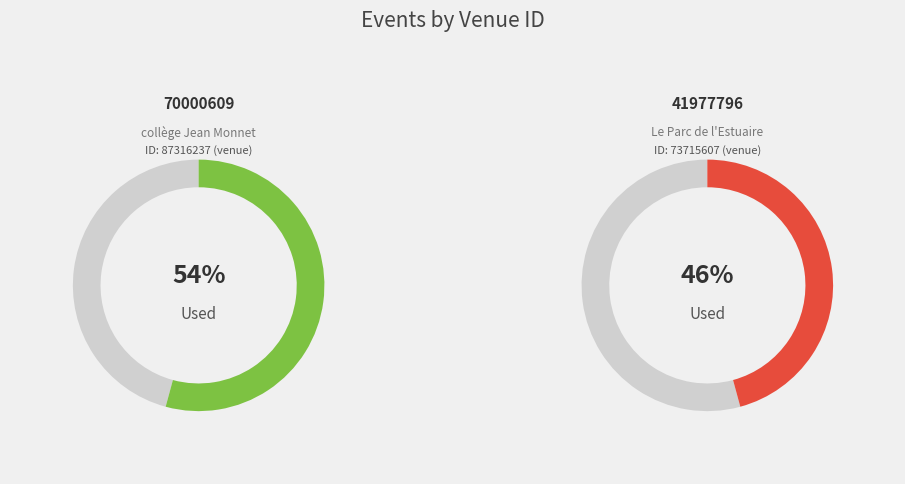

Rank the categories by value from lowest to highest.

41977796, 70000609